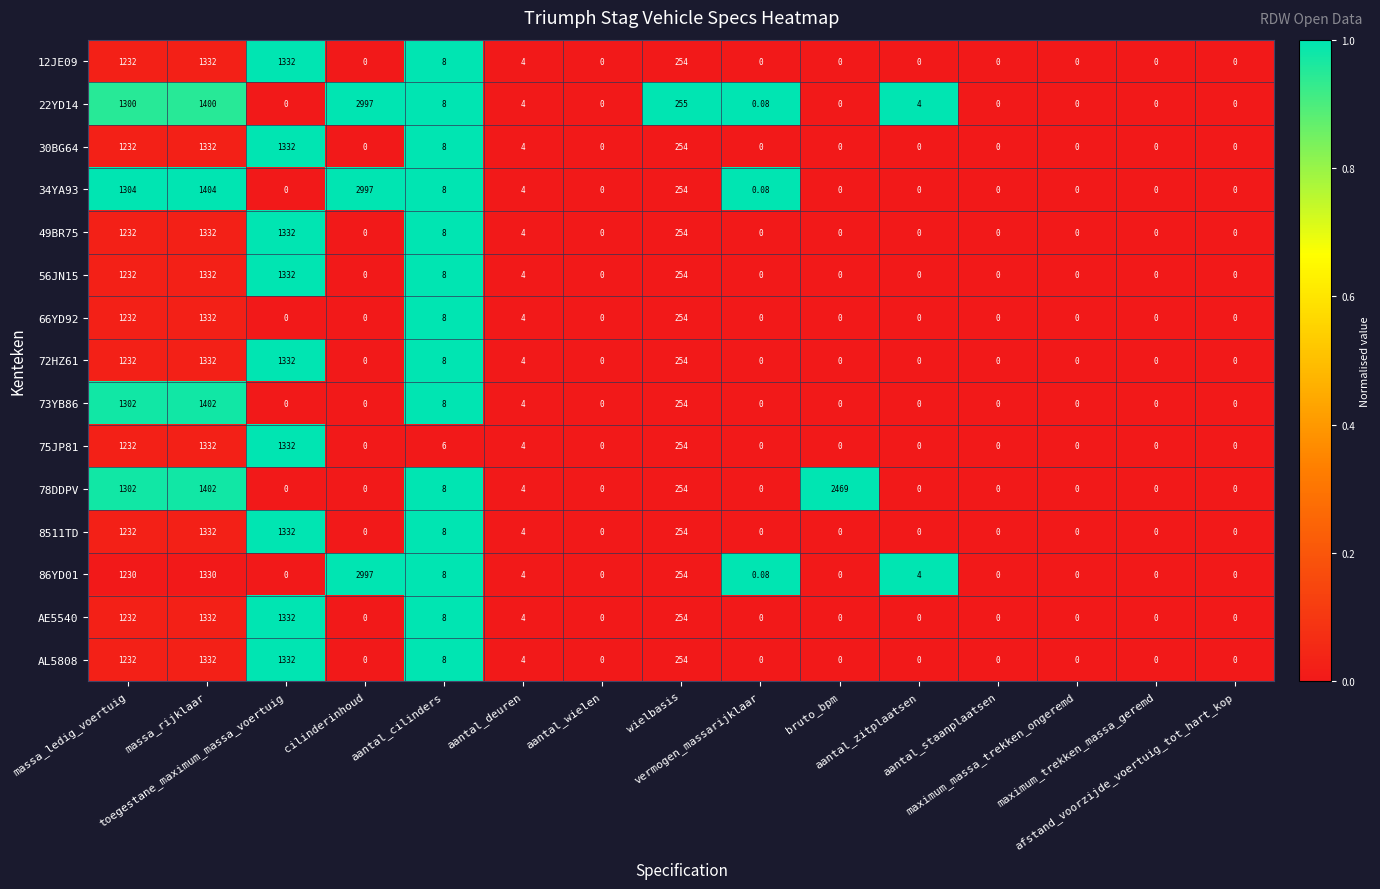

Reading left to right, list all the values displayed in this chart.

12JE09: massa_ledig_voertuig=1232.0	massa_rijklaar=1332.0	toegestane_maximum_massa_voertuig=1332.0	cilinderinhoud=0.0	aantal_cilinders=8.0	aantal_deuren=4.0	aantal_wielen=0.0	wielbasis=254.0	vermogen_massarijklaar=0.0	bruto_bpm=0.0	aantal_zitplaatsen=0.0	aantal_staanplaatsen=0.0	maximum_massa_trekken_ongeremd=0.0	maximum_trekken_massa_geremd=0.0	afstand_voorzijde_voertuig_tot_hart_kop=0.0
22YD14: massa_ledig_voertuig=1300.0	massa_rijklaar=1400.0	toegestane_maximum_massa_voertuig=0.0	cilinderinhoud=2997.0	aantal_cilinders=8.0	aantal_deuren=4.0	aantal_wielen=0.0	wielbasis=255.0	vermogen_massarijklaar=0.1	bruto_bpm=0.0	aantal_zitplaatsen=4.0	aantal_staanplaatsen=0.0	maximum_massa_trekken_ongeremd=0.0	maximum_trekken_massa_geremd=0.0	afstand_voorzijde_voertuig_tot_hart_kop=0.0
30BG64: massa_ledig_voertuig=1232.0	massa_rijklaar=1332.0	toegestane_maximum_massa_voertuig=1332.0	cilinderinhoud=0.0	aantal_cilinders=8.0	aantal_deuren=4.0	aantal_wielen=0.0	wielbasis=254.0	vermogen_massarijklaar=0.0	bruto_bpm=0.0	aantal_zitplaatsen=0.0	aantal_staanplaatsen=0.0	maximum_massa_trekken_ongeremd=0.0	maximum_trekken_massa_geremd=0.0	afstand_voorzijde_voertuig_tot_hart_kop=0.0
34YA93: massa_ledig_voertuig=1304.0	massa_rijklaar=1404.0	toegestane_maximum_massa_voertuig=0.0	cilinderinhoud=2997.0	aantal_cilinders=8.0	aantal_deuren=4.0	aantal_wielen=0.0	wielbasis=254.0	vermogen_massarijklaar=0.1	bruto_bpm=0.0	aantal_zitplaatsen=0.0	aantal_staanplaatsen=0.0	maximum_massa_trekken_ongeremd=0.0	maximum_trekken_massa_geremd=0.0	afstand_voorzijde_voertuig_tot_hart_kop=0.0
49BR75: massa_ledig_voertuig=1232.0	massa_rijklaar=1332.0	toegestane_maximum_massa_voertuig=1332.0	cilinderinhoud=0.0	aantal_cilinders=8.0	aantal_deuren=4.0	aantal_wielen=0.0	wielbasis=254.0	vermogen_massarijklaar=0.0	bruto_bpm=0.0	aantal_zitplaatsen=0.0	aantal_staanplaatsen=0.0	maximum_massa_trekken_ongeremd=0.0	maximum_trekken_massa_geremd=0.0	afstand_voorzijde_voertuig_tot_hart_kop=0.0
56JN15: massa_ledig_voertuig=1232.0	massa_rijklaar=1332.0	toegestane_maximum_massa_voertuig=1332.0	cilinderinhoud=0.0	aantal_cilinders=8.0	aantal_deuren=4.0	aantal_wielen=0.0	wielbasis=254.0	vermogen_massarijklaar=0.0	bruto_bpm=0.0	aantal_zitplaatsen=0.0	aantal_staanplaatsen=0.0	maximum_massa_trekken_ongeremd=0.0	maximum_trekken_massa_geremd=0.0	afstand_voorzijde_voertuig_tot_hart_kop=0.0
66YD92: massa_ledig_voertuig=1232.0	massa_rijklaar=1332.0	toegestane_maximum_massa_voertuig=0.0	cilinderinhoud=0.0	aantal_cilinders=8.0	aantal_deuren=4.0	aantal_wielen=0.0	wielbasis=254.0	vermogen_massarijklaar=0.0	bruto_bpm=0.0	aantal_zitplaatsen=0.0	aantal_staanplaatsen=0.0	maximum_massa_trekken_ongeremd=0.0	maximum_trekken_massa_geremd=0.0	afstand_voorzijde_voertuig_tot_hart_kop=0.0
72HZ61: massa_ledig_voertuig=1232.0	massa_rijklaar=1332.0	toegestane_maximum_massa_voertuig=1332.0	cilinderinhoud=0.0	aantal_cilinders=8.0	aantal_deuren=4.0	aantal_wielen=0.0	wielbasis=254.0	vermogen_massarijklaar=0.0	bruto_bpm=0.0	aantal_zitplaatsen=0.0	aantal_staanplaatsen=0.0	maximum_massa_trekken_ongeremd=0.0	maximum_trekken_massa_geremd=0.0	afstand_voorzijde_voertuig_tot_hart_kop=0.0
73YB86: massa_ledig_voertuig=1302.0	massa_rijklaar=1402.0	toegestane_maximum_massa_voertuig=0.0	cilinderinhoud=0.0	aantal_cilinders=8.0	aantal_deuren=4.0	aantal_wielen=0.0	wielbasis=254.0	vermogen_massarijklaar=0.0	bruto_bpm=0.0	aantal_zitplaatsen=0.0	aantal_staanplaatsen=0.0	maximum_massa_trekken_ongeremd=0.0	maximum_trekken_massa_geremd=0.0	afstand_voorzijde_voertuig_tot_hart_kop=0.0
75JP81: massa_ledig_voertuig=1232.0	massa_rijklaar=1332.0	toegestane_maximum_massa_voertuig=1332.0	cilinderinhoud=0.0	aantal_cilinders=6.0	aantal_deuren=4.0	aantal_wielen=0.0	wielbasis=254.0	vermogen_massarijklaar=0.0	bruto_bpm=0.0	aantal_zitplaatsen=0.0	aantal_staanplaatsen=0.0	maximum_massa_trekken_ongeremd=0.0	maximum_trekken_massa_geremd=0.0	afstand_voorzijde_voertuig_tot_hart_kop=0.0
78DDPV: massa_ledig_voertuig=1302.0	massa_rijklaar=1402.0	toegestane_maximum_massa_voertuig=0.0	cilinderinhoud=0.0	aantal_cilinders=8.0	aantal_deuren=4.0	aantal_wielen=0.0	wielbasis=254.0	vermogen_massarijklaar=0.0	bruto_bpm=2469.0	aantal_zitplaatsen=0.0	aantal_staanplaatsen=0.0	maximum_massa_trekken_ongeremd=0.0	maximum_trekken_massa_geremd=0.0	afstand_voorzijde_voertuig_tot_hart_kop=0.0
8511TD: massa_ledig_voertuig=1232.0	massa_rijklaar=1332.0	toegestane_maximum_massa_voertuig=1332.0	cilinderinhoud=0.0	aantal_cilinders=8.0	aantal_deuren=4.0	aantal_wielen=0.0	wielbasis=254.0	vermogen_massarijklaar=0.0	bruto_bpm=0.0	aantal_zitplaatsen=0.0	aantal_staanplaatsen=0.0	maximum_massa_trekken_ongeremd=0.0	maximum_trekken_massa_geremd=0.0	afstand_voorzijde_voertuig_tot_hart_kop=0.0
86YD01: massa_ledig_voertuig=1230.0	massa_rijklaar=1330.0	toegestane_maximum_massa_voertuig=0.0	cilinderinhoud=2997.0	aantal_cilinders=8.0	aantal_deuren=4.0	aantal_wielen=0.0	wielbasis=254.0	vermogen_massarijklaar=0.1	bruto_bpm=0.0	aantal_zitplaatsen=4.0	aantal_staanplaatsen=0.0	maximum_massa_trekken_ongeremd=0.0	maximum_trekken_massa_geremd=0.0	afstand_voorzijde_voertuig_tot_hart_kop=0.0
AE5540: massa_ledig_voertuig=1232.0	massa_rijklaar=1332.0	toegestane_maximum_massa_voertuig=1332.0	cilinderinhoud=0.0	aantal_cilinders=8.0	aantal_deuren=4.0	aantal_wielen=0.0	wielbasis=254.0	vermogen_massarijklaar=0.0	bruto_bpm=0.0	aantal_zitplaatsen=0.0	aantal_staanplaatsen=0.0	maximum_massa_trekken_ongeremd=0.0	maximum_trekken_massa_geremd=0.0	afstand_voorzijde_voertuig_tot_hart_kop=0.0
AL5808: massa_ledig_voertuig=1232.0	massa_rijklaar=1332.0	toegestane_maximum_massa_voertuig=1332.0	cilinderinhoud=0.0	aantal_cilinders=8.0	aantal_deuren=4.0	aantal_wielen=0.0	wielbasis=254.0	vermogen_massarijklaar=0.0	bruto_bpm=0.0	aantal_zitplaatsen=0.0	aantal_staanplaatsen=0.0	maximum_massa_trekken_ongeremd=0.0	maximum_trekken_massa_geremd=0.0	afstand_voorzijde_voertuig_tot_hart_kop=0.0